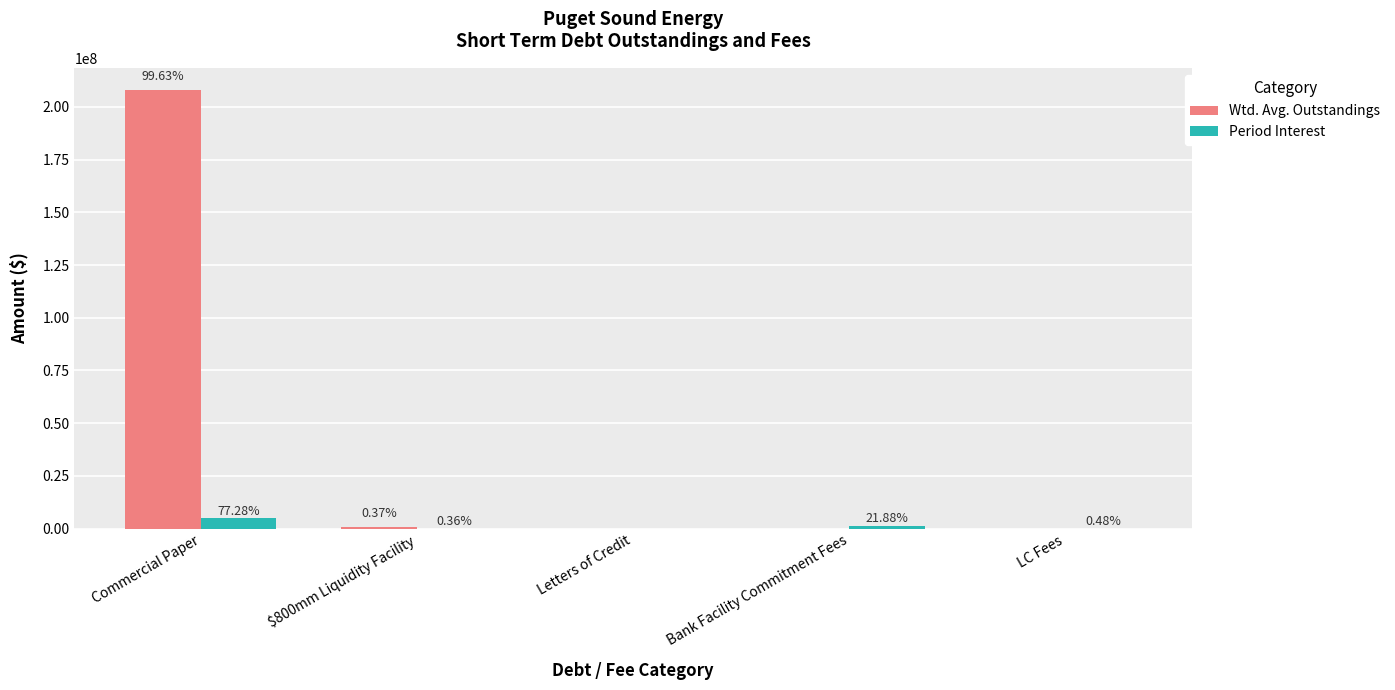

Which series changed the most between Bank Facility Commitment Fees and LC Fees?

Period Interest